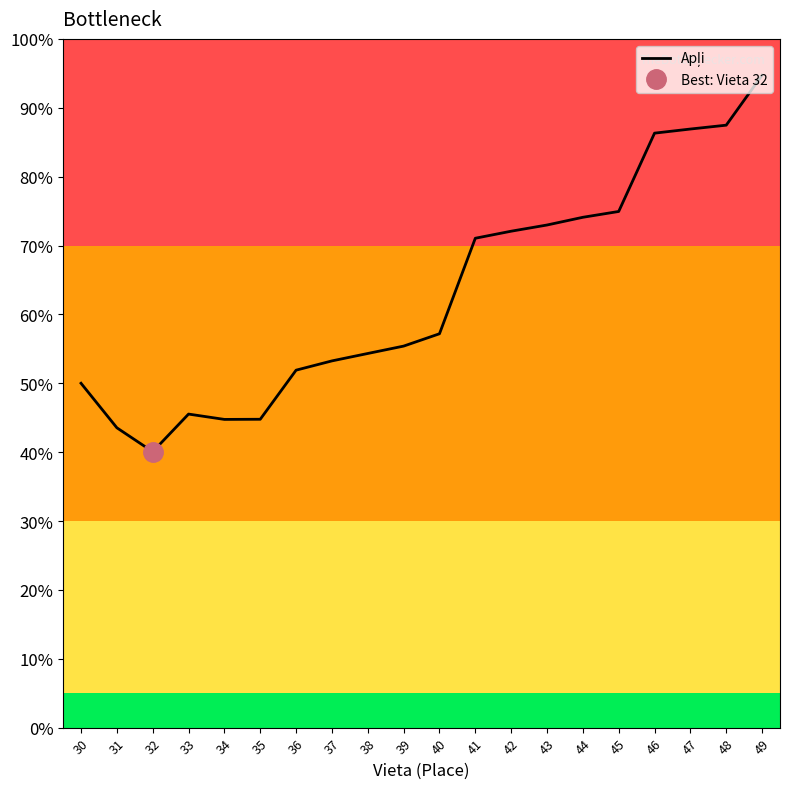

True or false: there are more than 2 points higher than both neighbors.

False